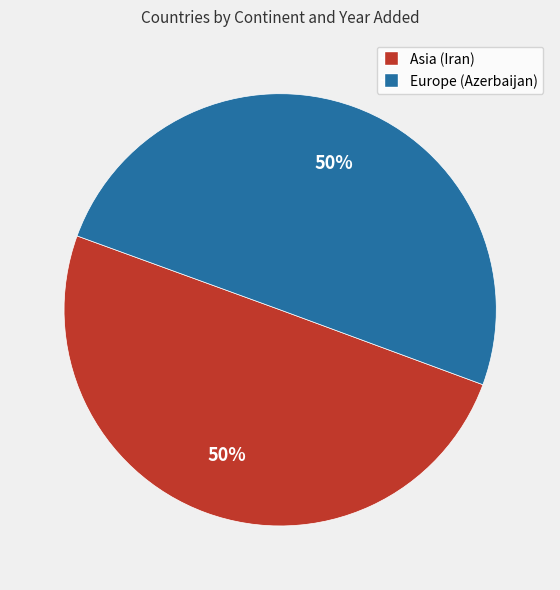

To the nearest percent, what is the average slice percentage?

50%